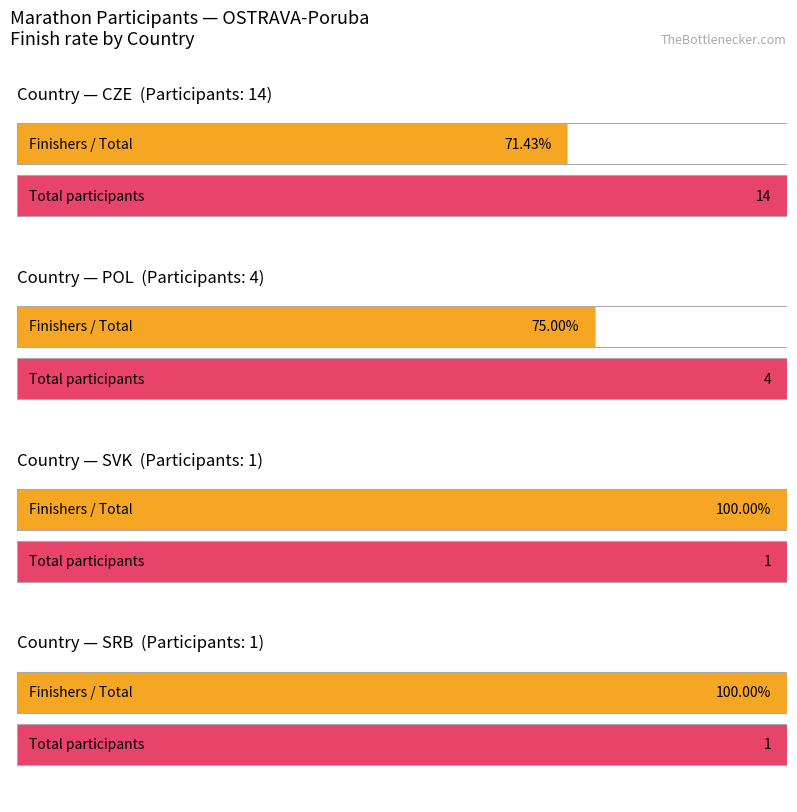

What is the label of the 3rd bar from the right?

POL